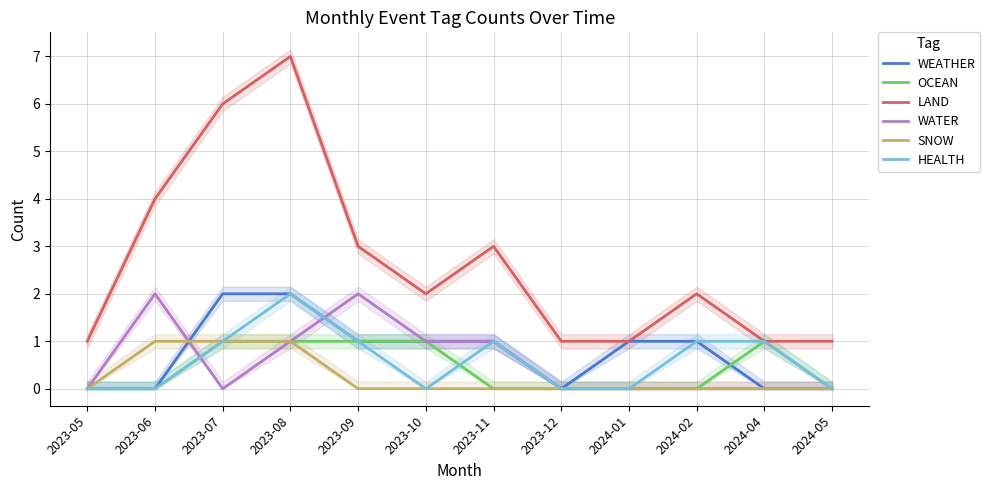

What is the value of the LAND point at the 8th from the left?

1